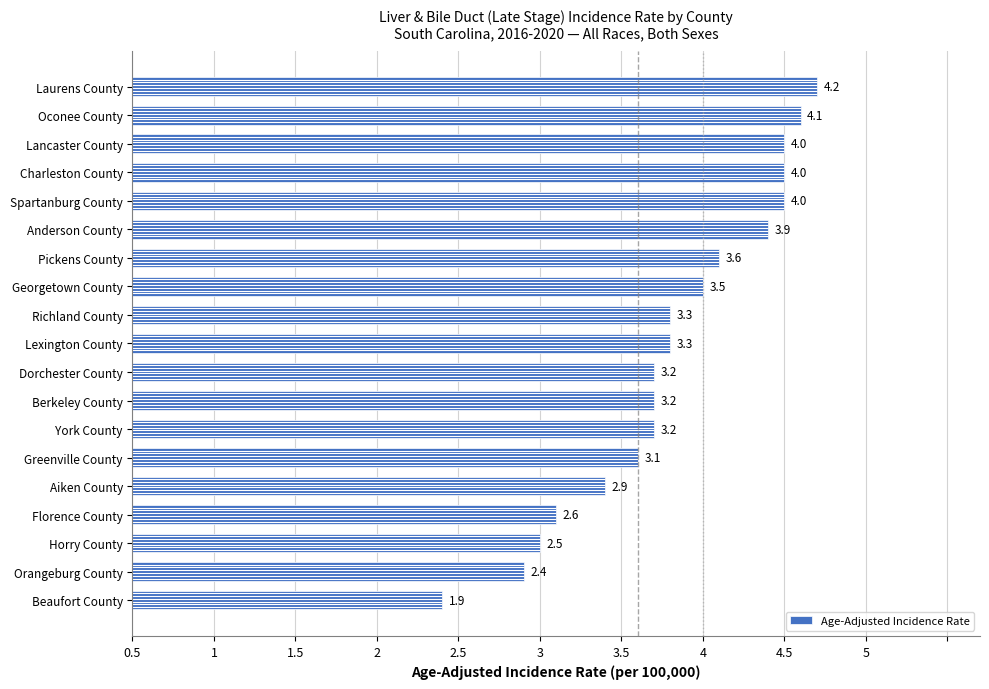

What is the minimum value shown in the chart?

1.9